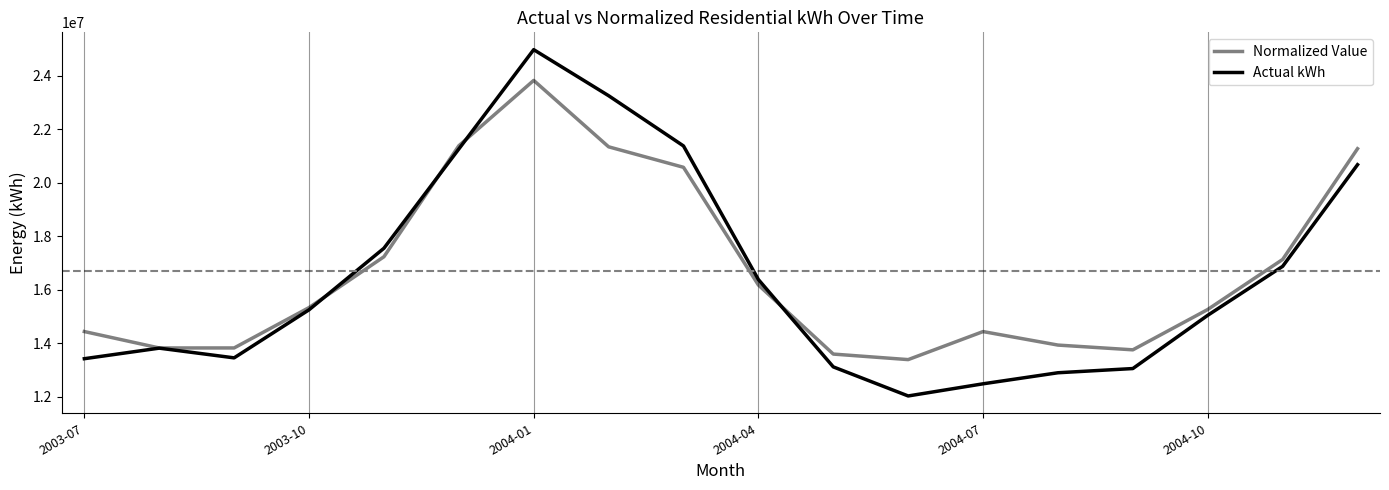

What is the minimum value for Actual kWh?

12025630.5